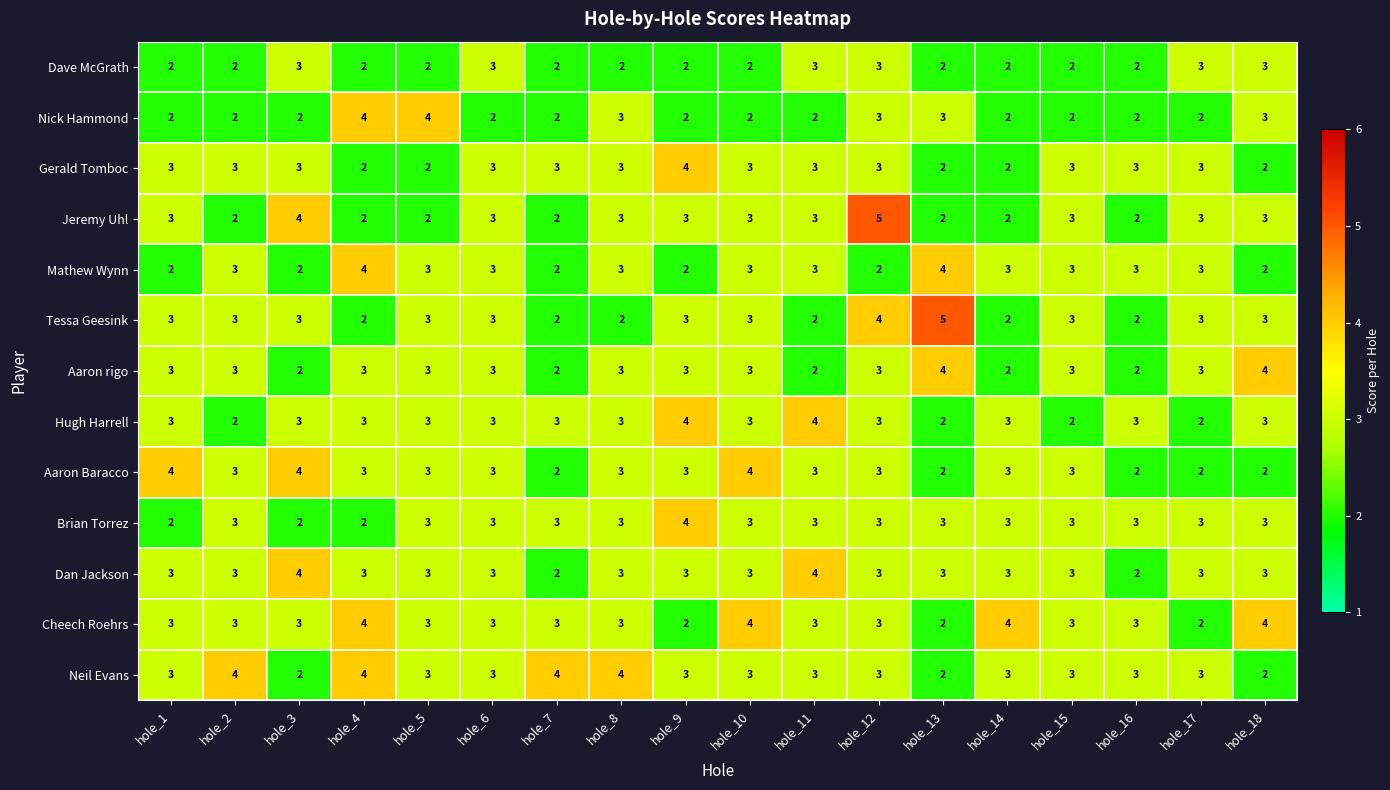

Count the Cheech Roehrs values in the range 3 to 4.

15